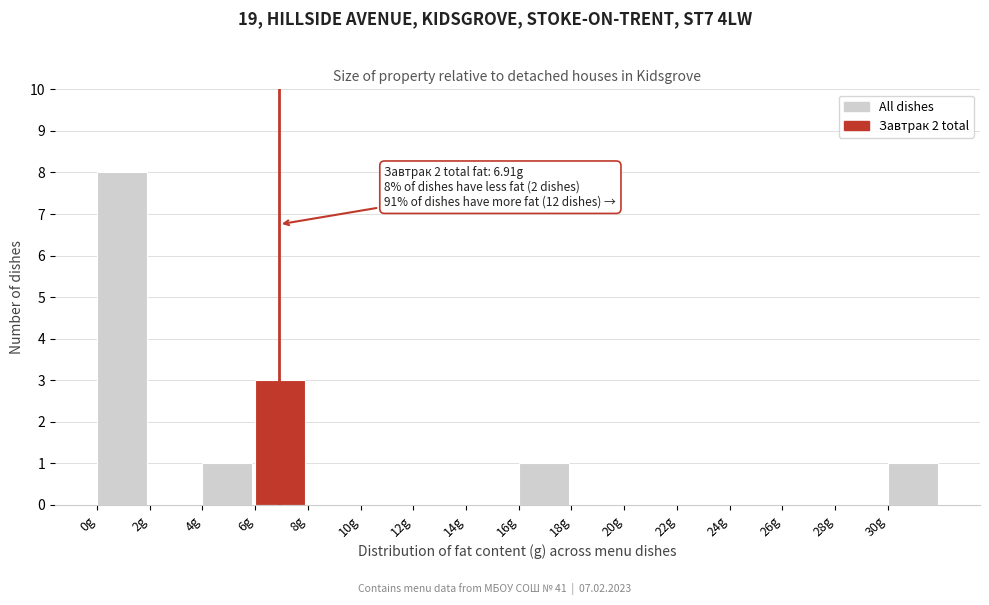

Which range on the x-axis has the tallest bar?

0 to 2